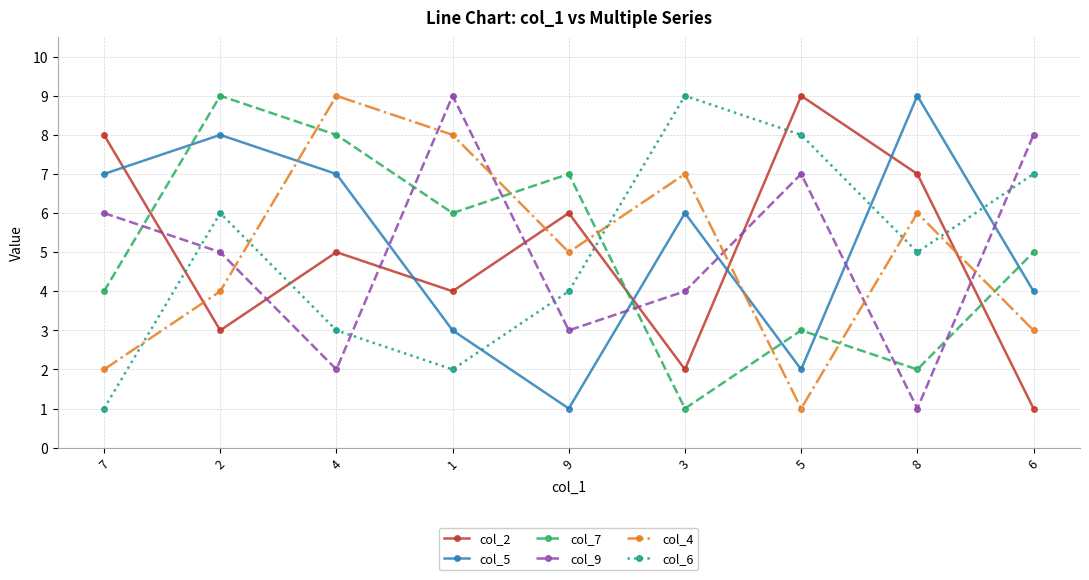

Is the value of col_5 at 4 greater than the value of col_7 at 3?

Yes